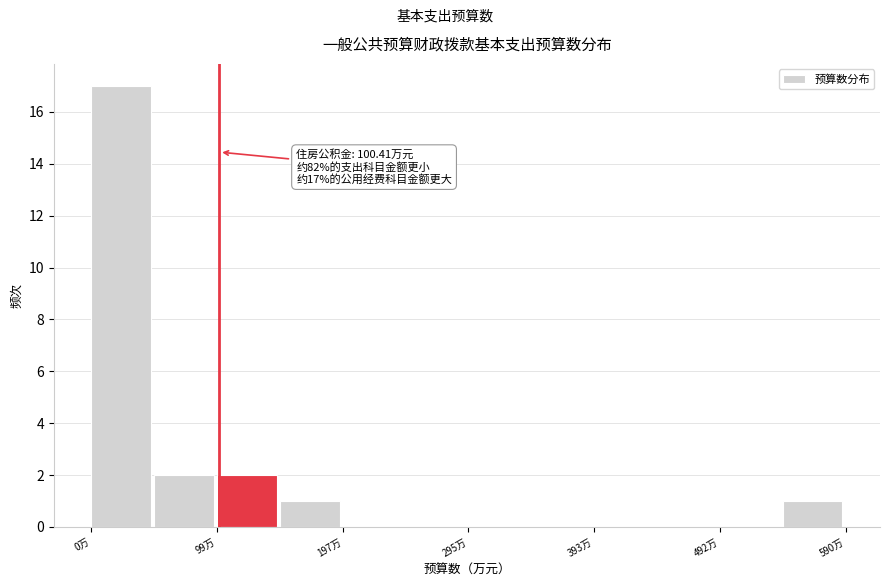

Over which range of the x-axis is the bar tallest?

0 to 50